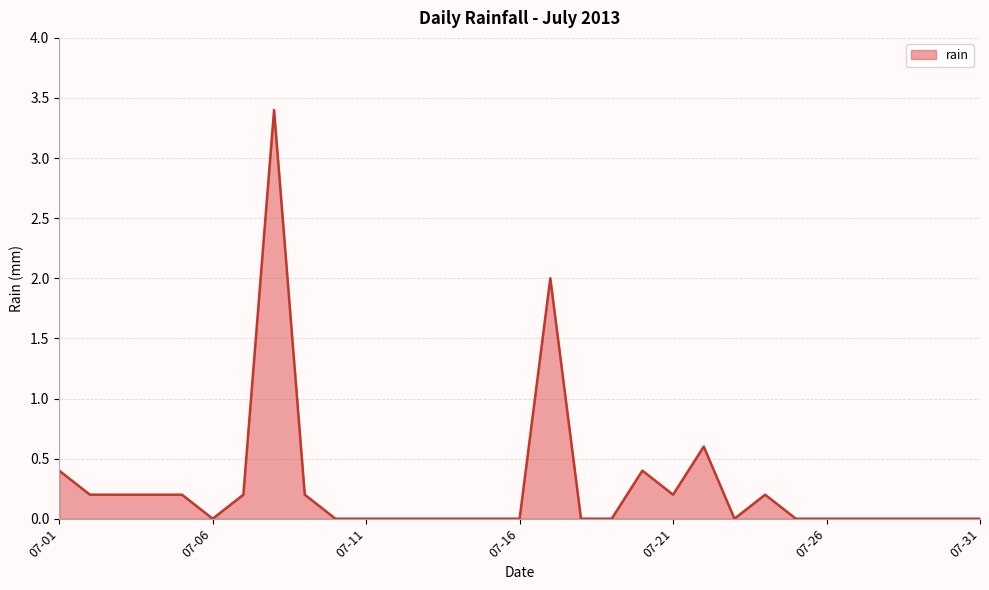

What is the maximum value shown in the chart?

3.4